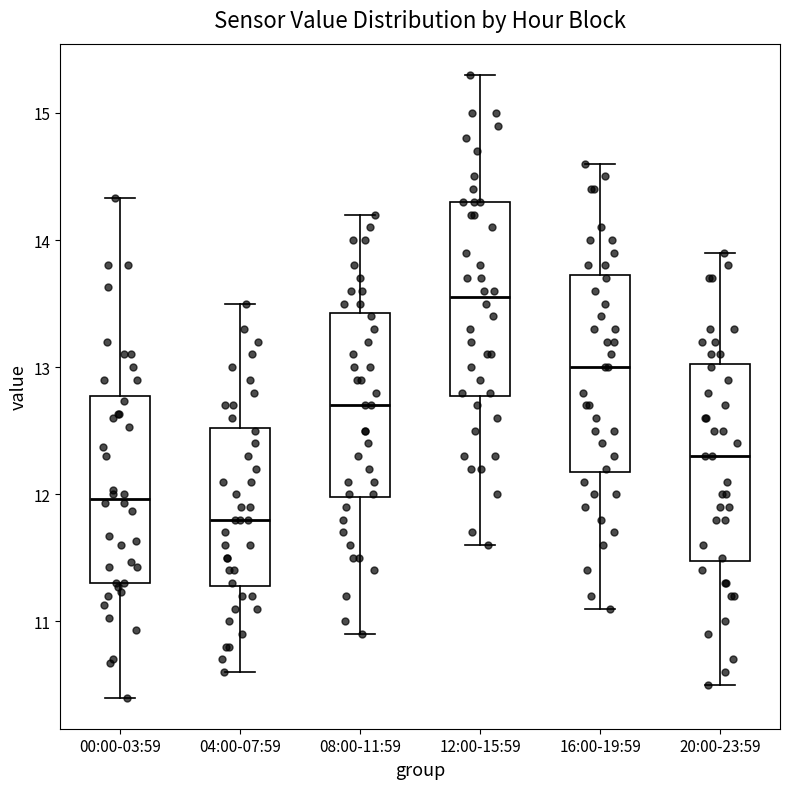

Reading left to right, read every box against the y-axis: the position of its median line, the range the box covers, and the ends of its whiskers. The values are not printed on the chart, so give them approximately, as read against the axis.

00:00-03:59: median 12.0, box 11.3 to 12.8, whiskers 10.4 to 14.3
04:00-07:59: median 11.8, box 11.3 to 12.5, whiskers 10.6 to 13.5
08:00-11:59: median 12.7, box 12.0 to 13.4, whiskers 10.9 to 14.2
12:00-15:59: median 13.6, box 12.8 to 14.3, whiskers 11.6 to 15.3
16:00-19:59: median 13.0, box 12.2 to 13.7, whiskers 11.1 to 14.6
20:00-23:59: median 12.3, box 11.5 to 13.0, whiskers 10.5 to 13.9